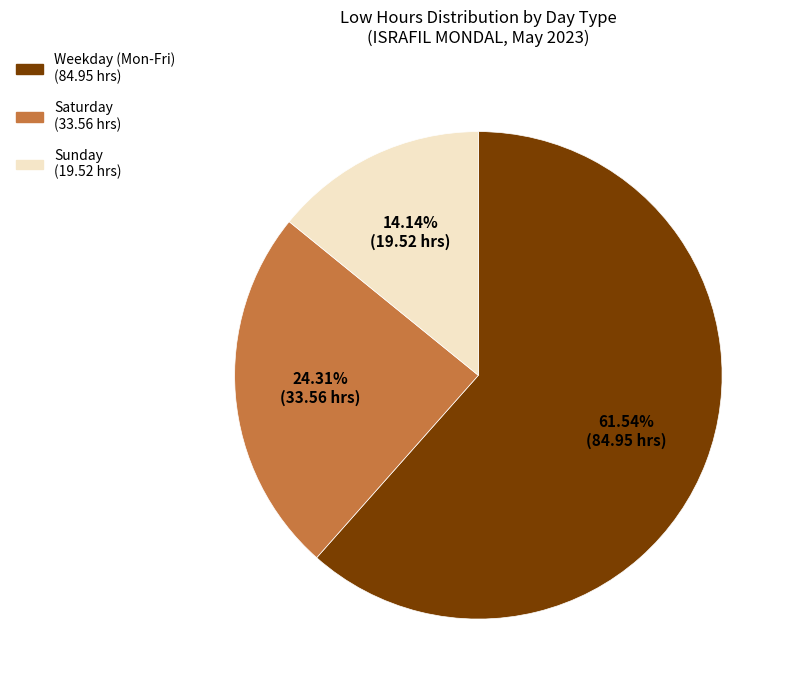

Count the number of slices in the pie.

3